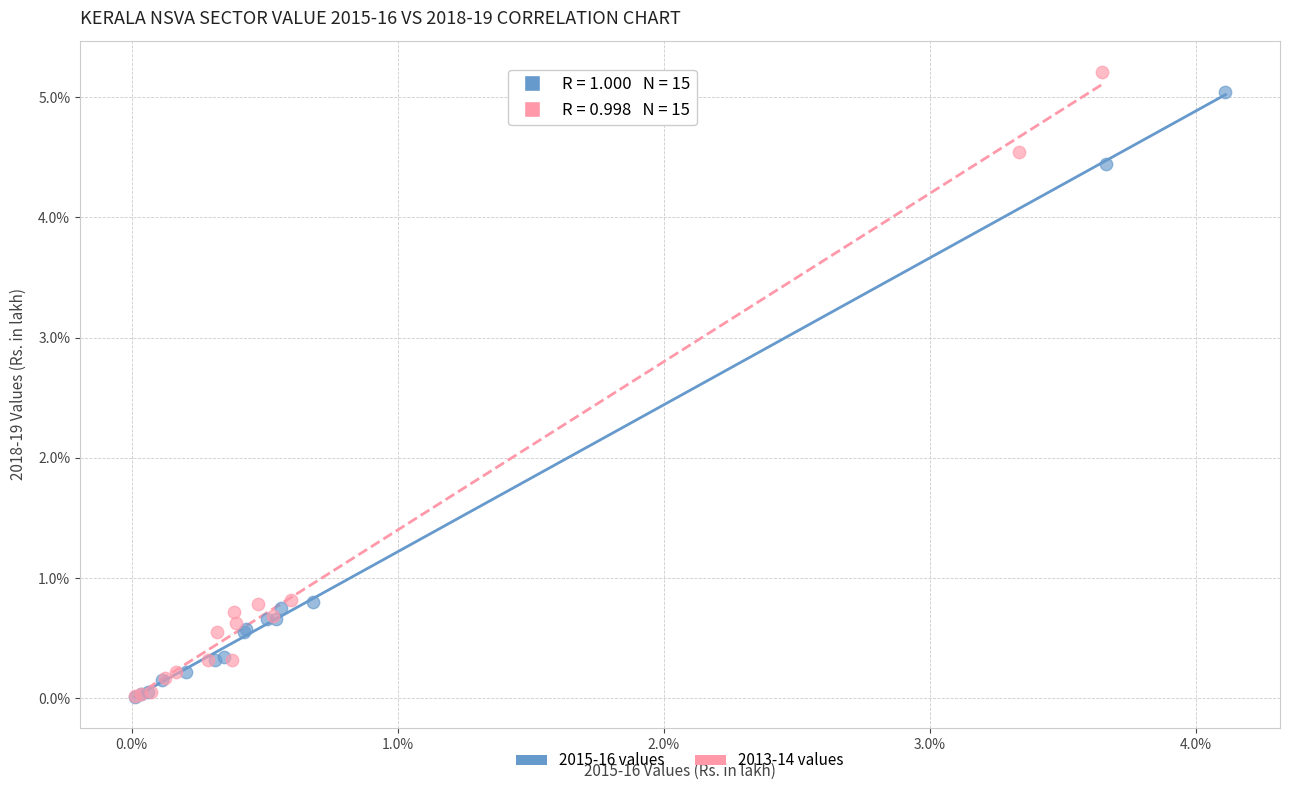

Which series reaches the maximum Y coordinate?

2013-14 values